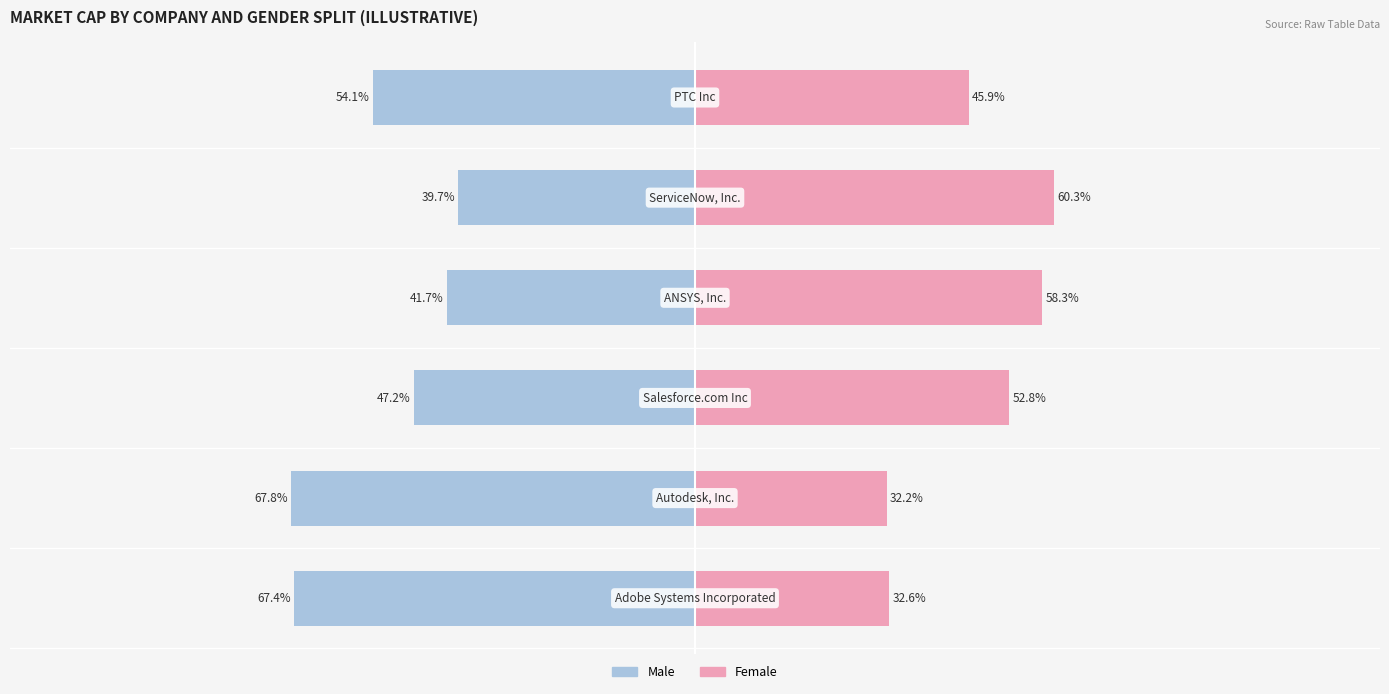

What is the sum of all Female values?

282.2